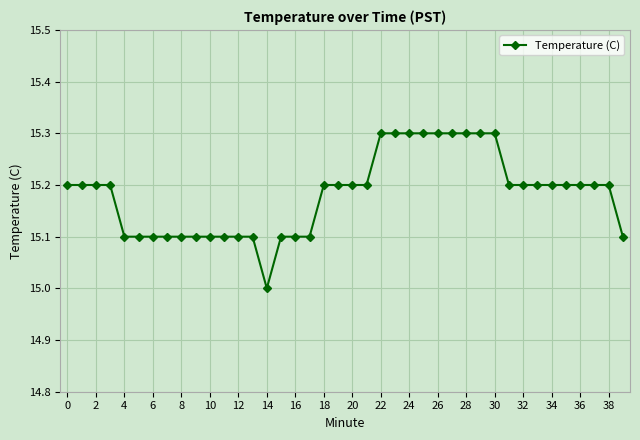

What is the smallest value displayed?

15.0